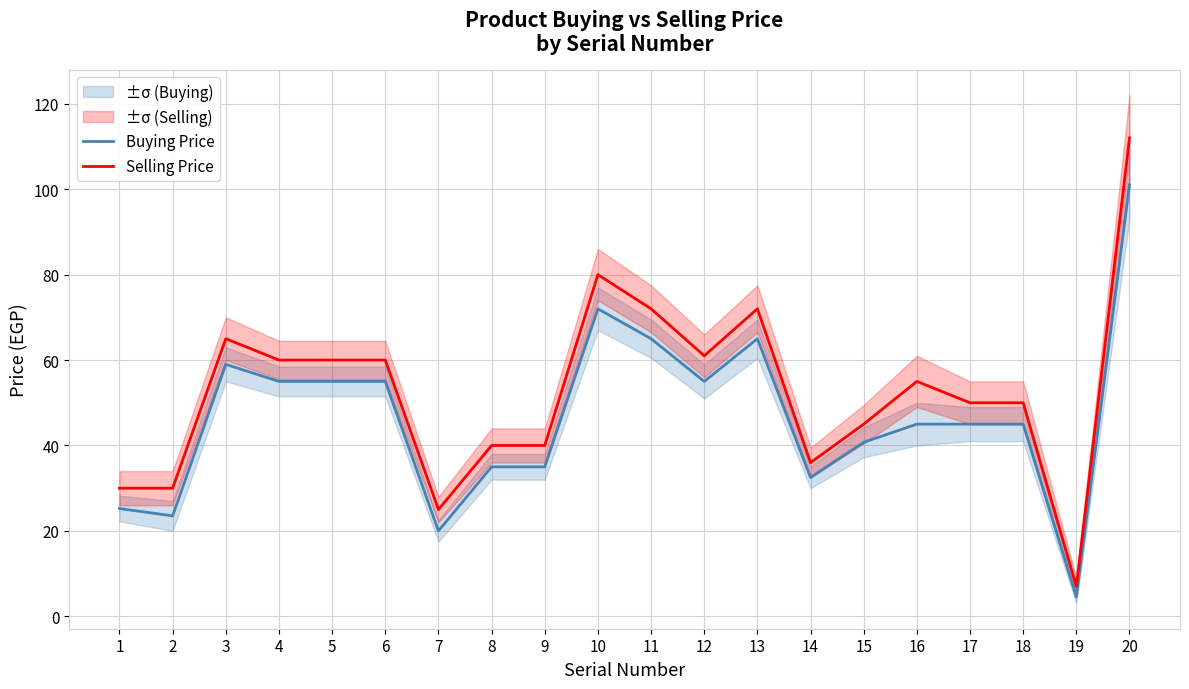

Is the value of Selling Price at 16 greater than the value of Buying Price at 4?

No